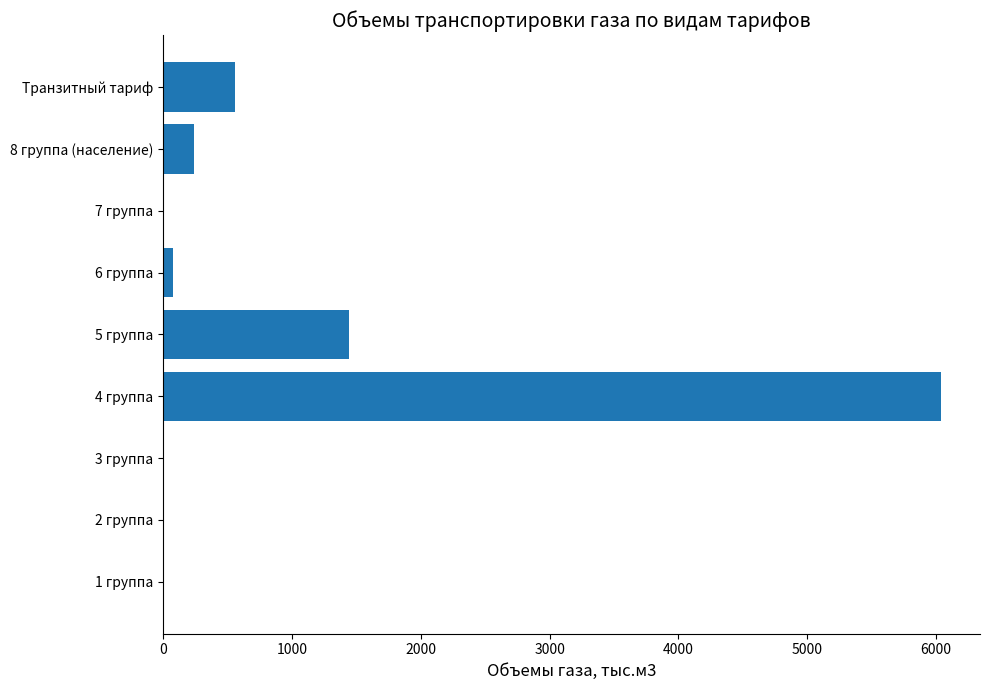

Between 2 группа and 4 группа, which is larger?

4 группа